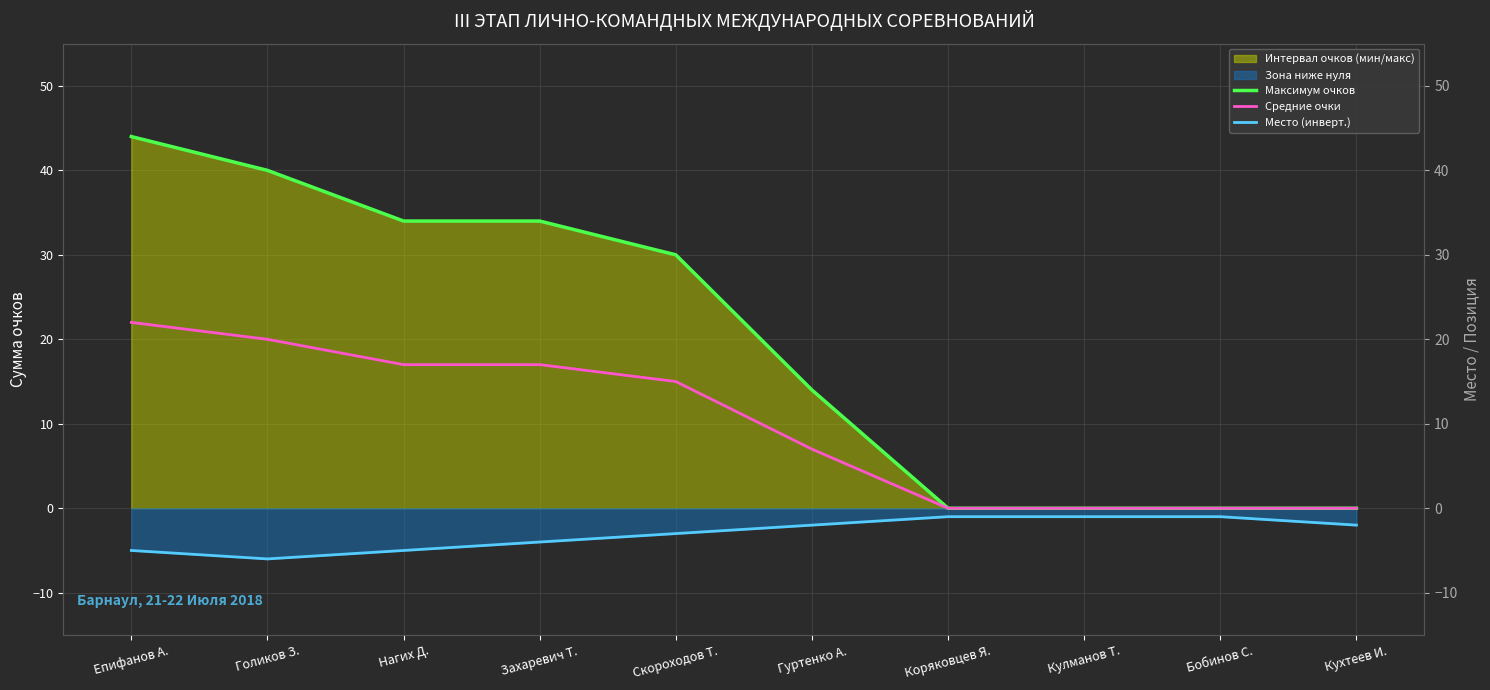

Between Нагих Д. and Гуртенко А., which series saw the biggest shift?

Максимум очков